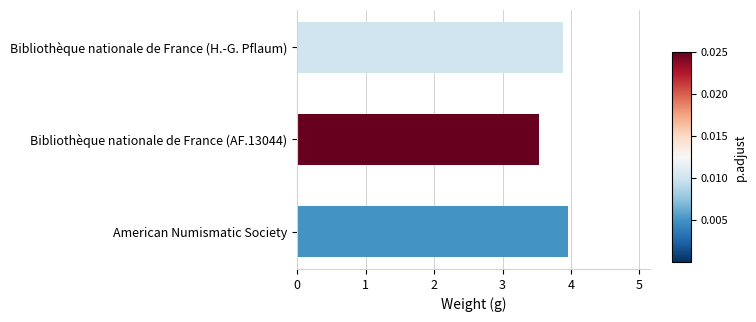

What is the greatest value displayed?

4.0